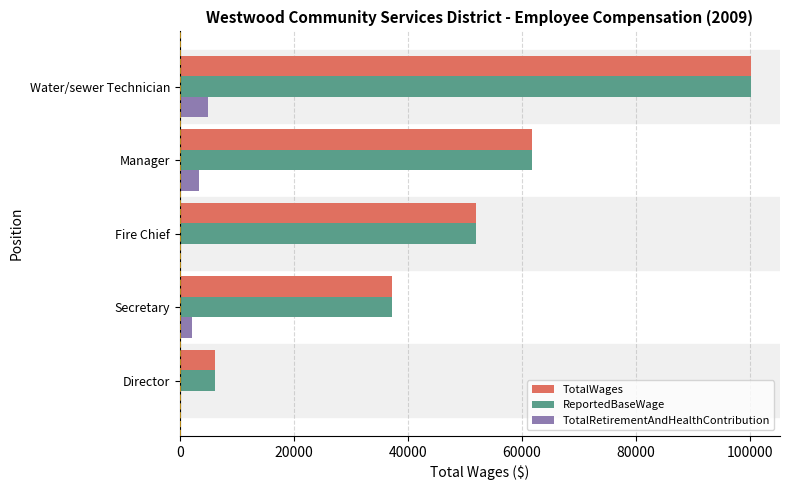

True or false: ReportedBaseWage has a value of 61783 at Manager.

True